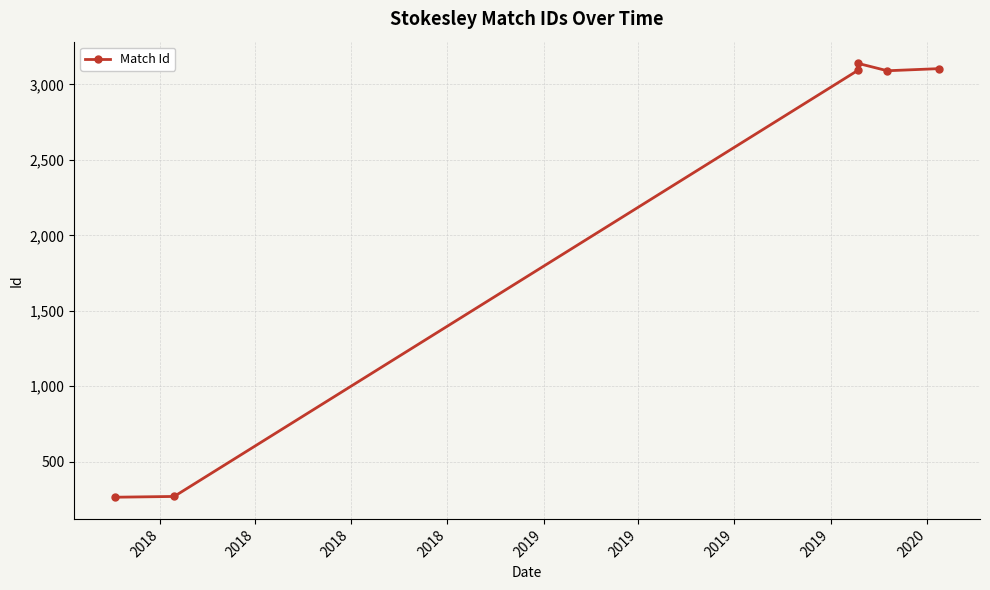

What is the average value?

2160